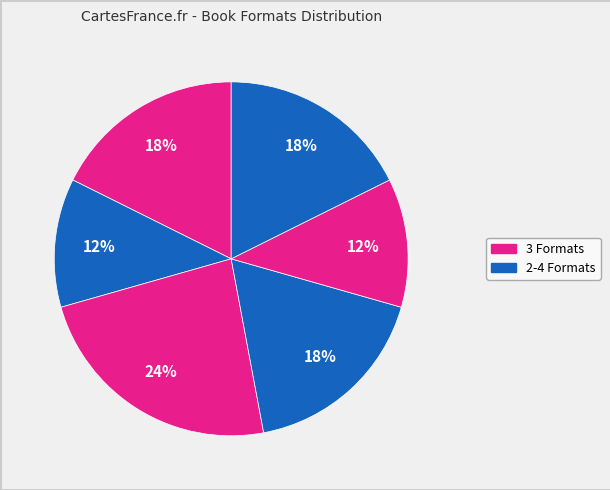

How many slices are in this pie chart?

6